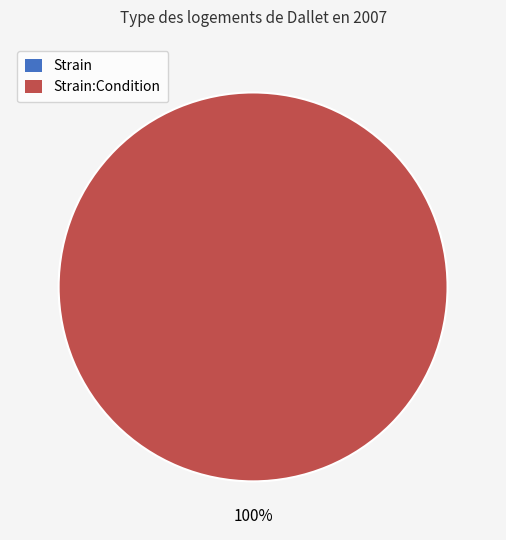

How many slices are in this pie chart?

2